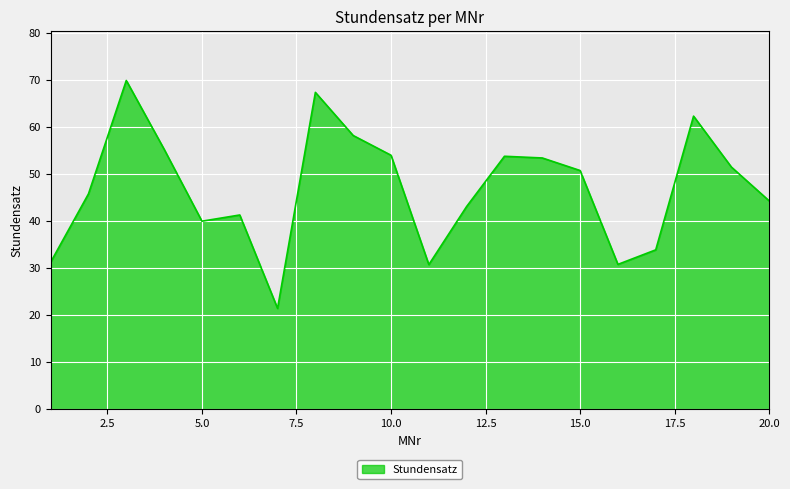

What is the maximum value shown in the chart?

69.9